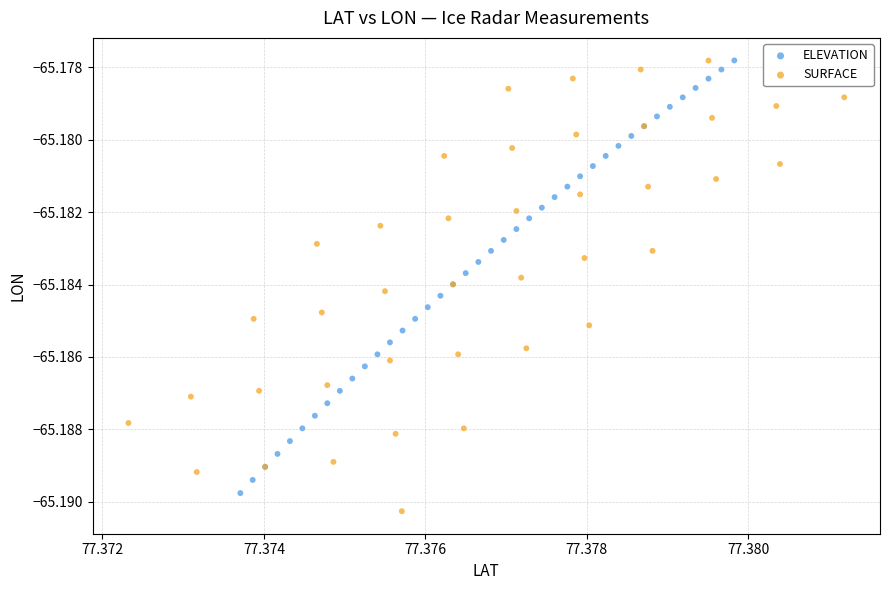

Which series has the largest Y range (max minus min)?

SURFACE